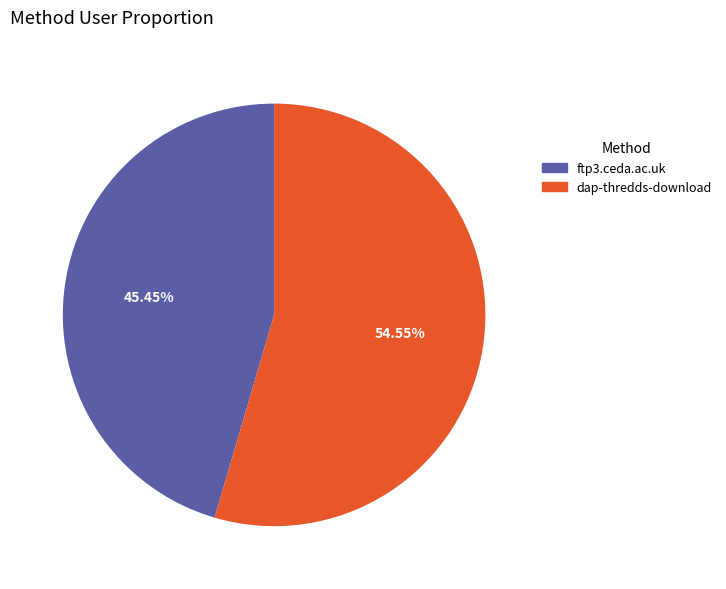

Which category has the biggest portion of the pie?

dap-thredds-download